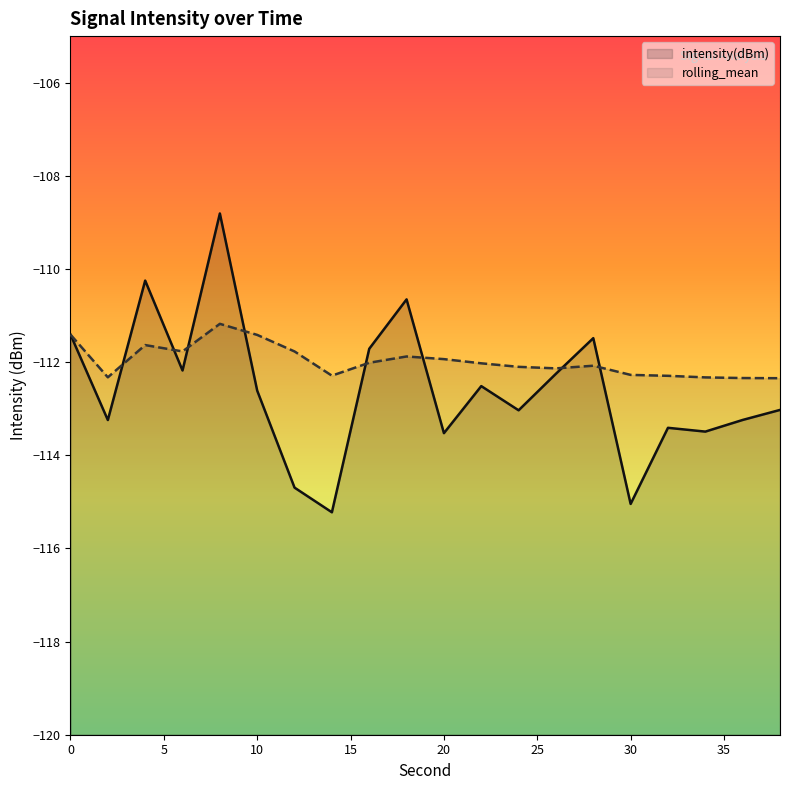

Which series has the largest total across all categories?

rolling_mean